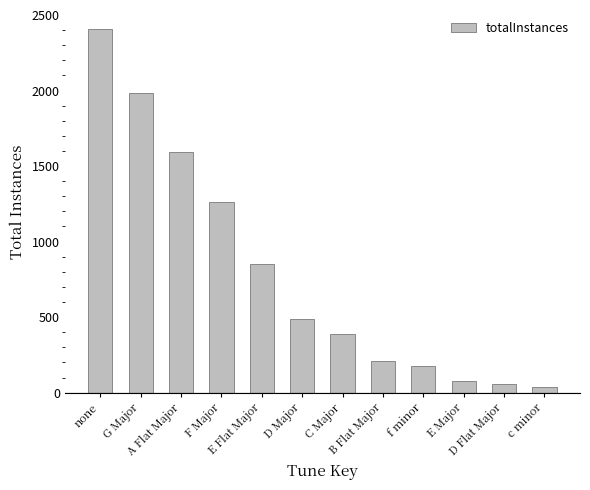

How many data points are less than 486?

6